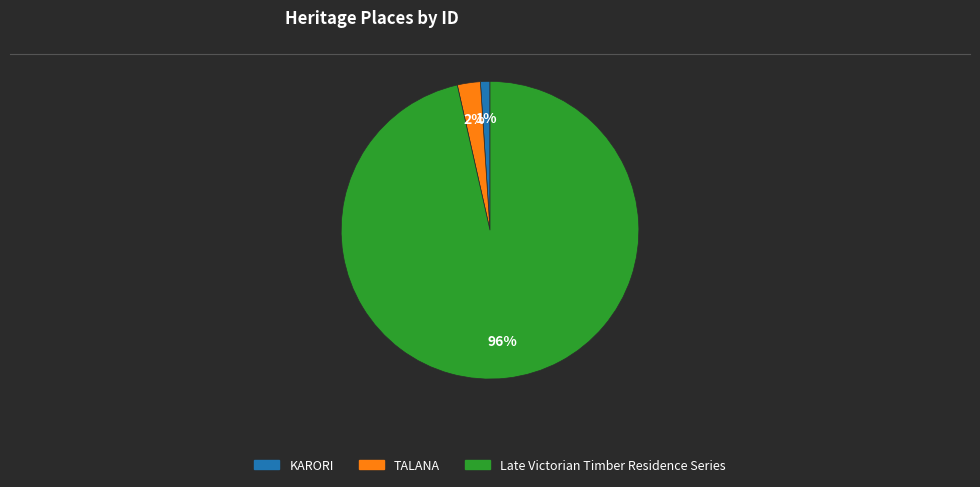

To the nearest percent, what is the average slice percentage?

33%